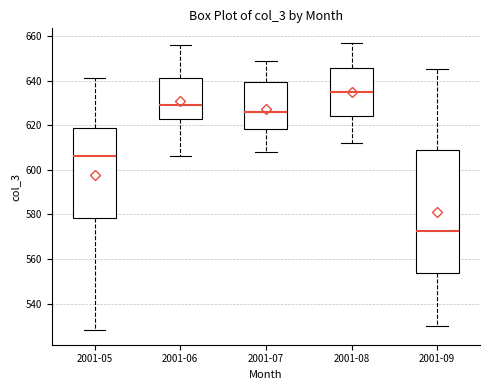

Which box's median line is the highest?

2001-08